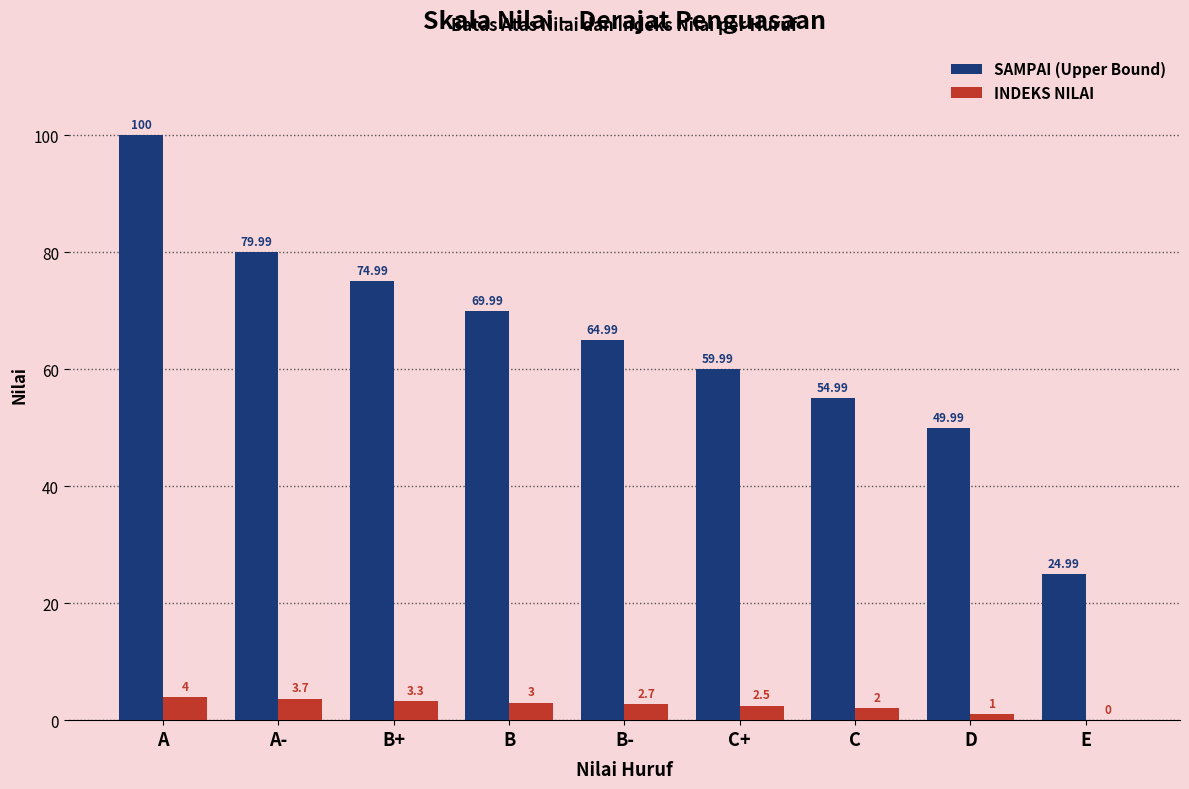

True or false: SAMPAI (Upper Bound) has a value of 19.2 at C.

False